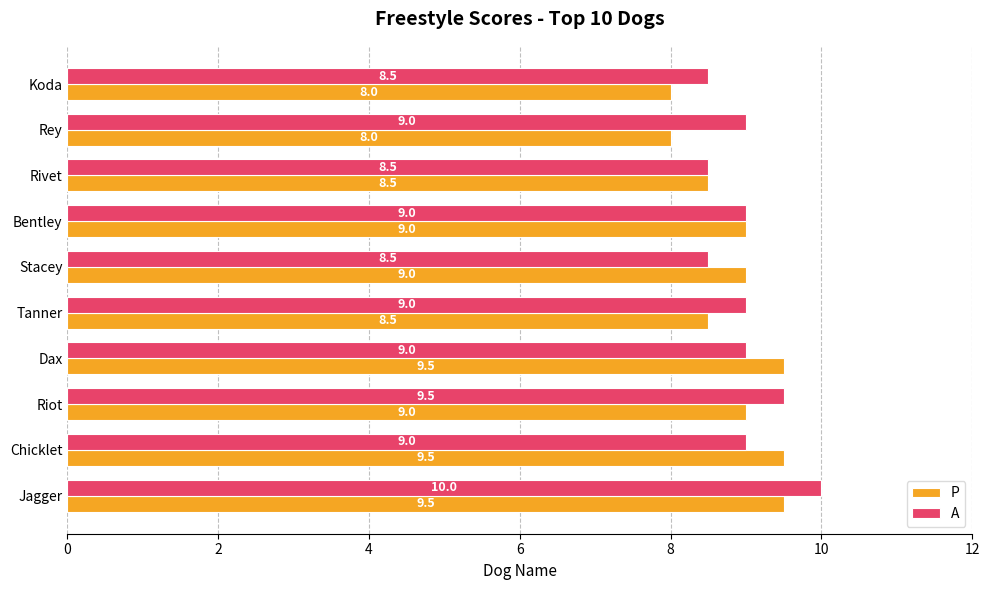

Which series has the largest total across all categories?

A